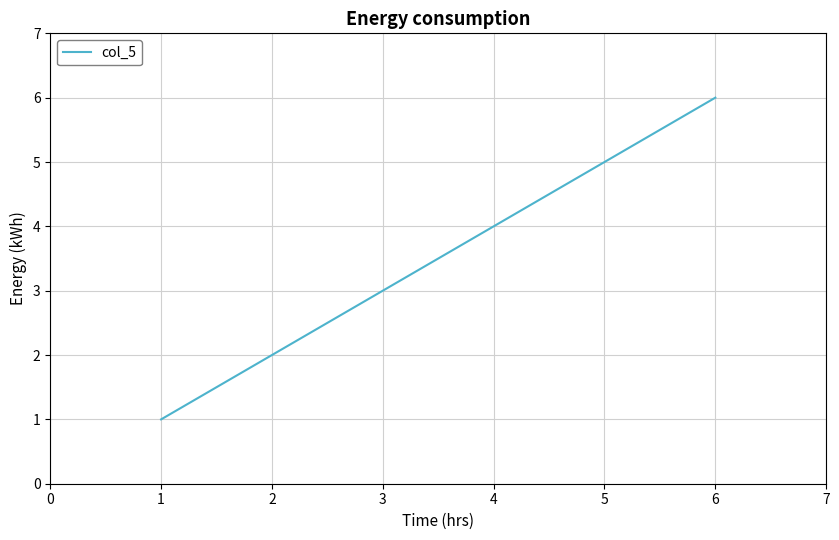

Count the number of data series in this chart.

1